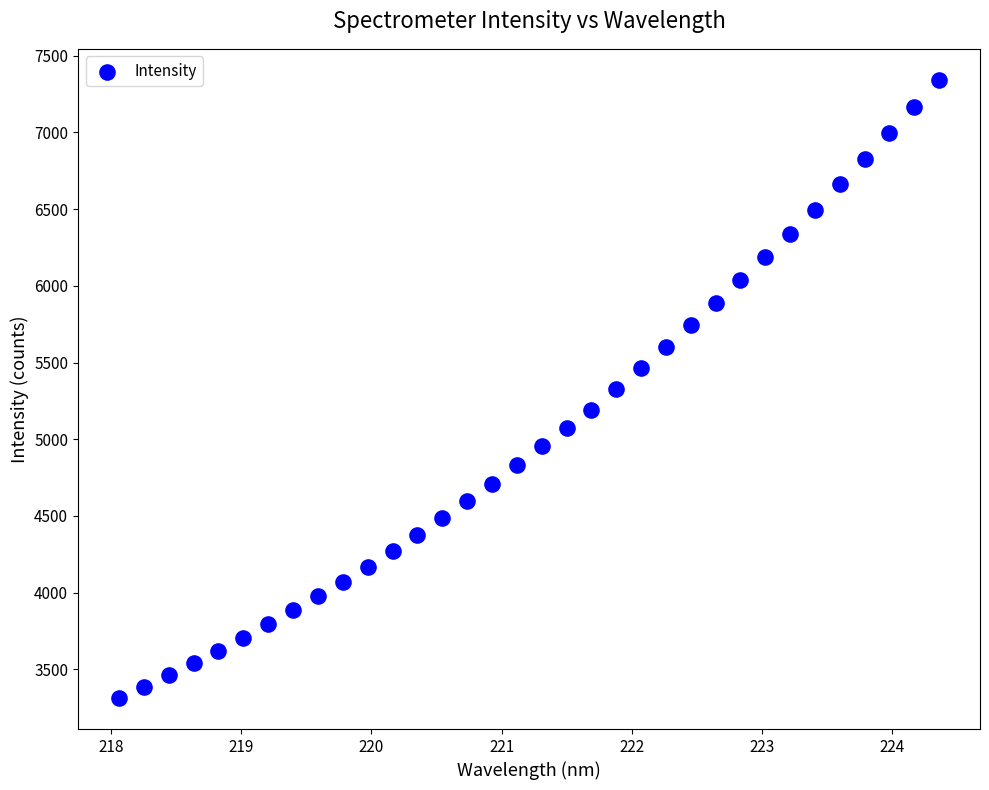

What is the range of Y values (max minus min)?

4031.7